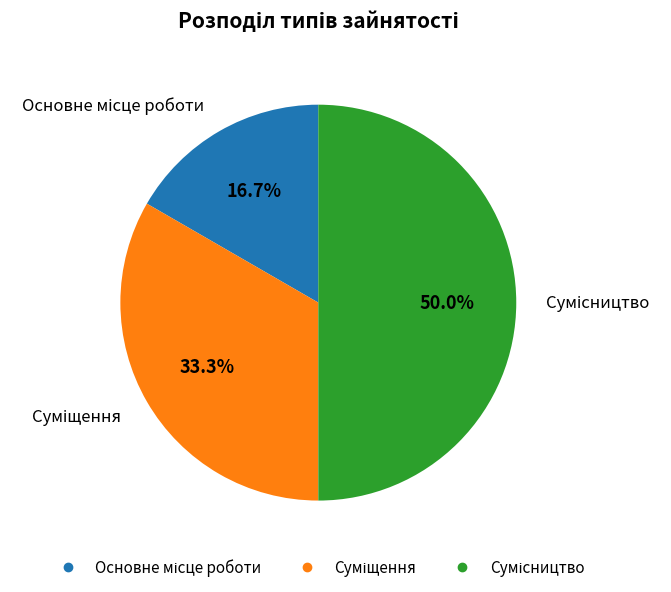

What percentage is the Сумісництво slice, to the nearest percent?

50%